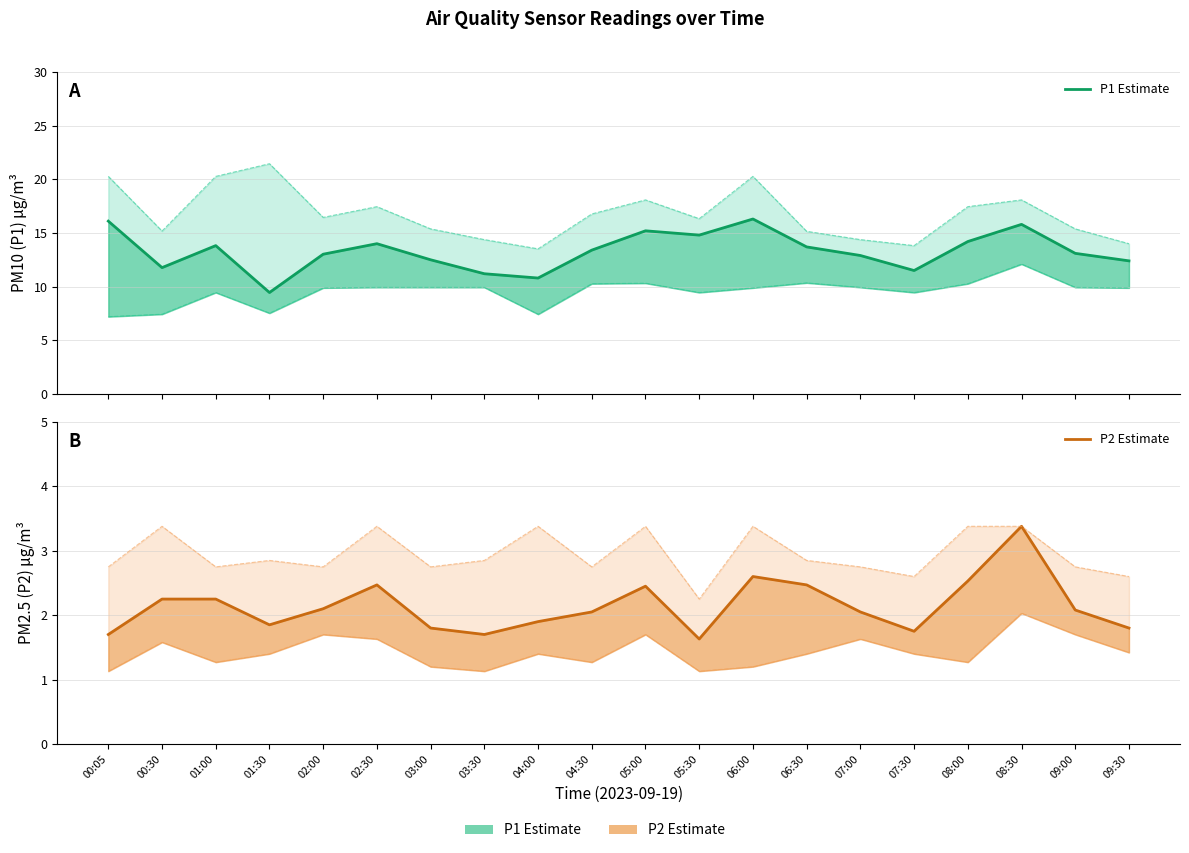

Which series has the largest total across all categories?

P1 Estimate